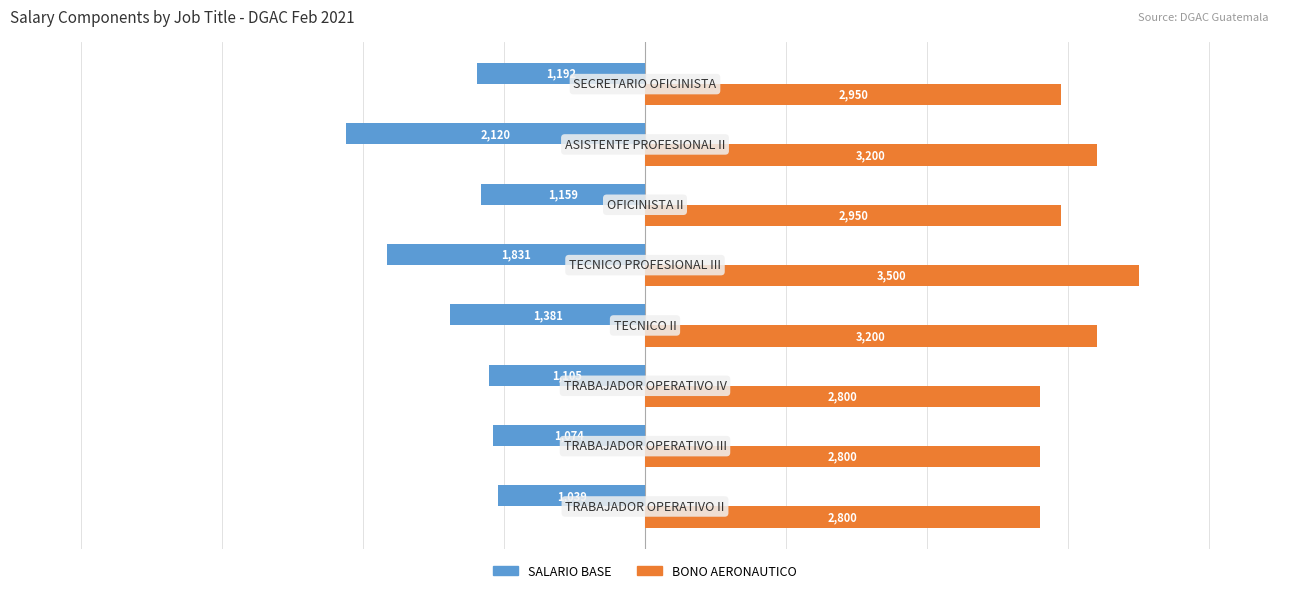

Which series has the widest spread of values?

SALARIO BASE